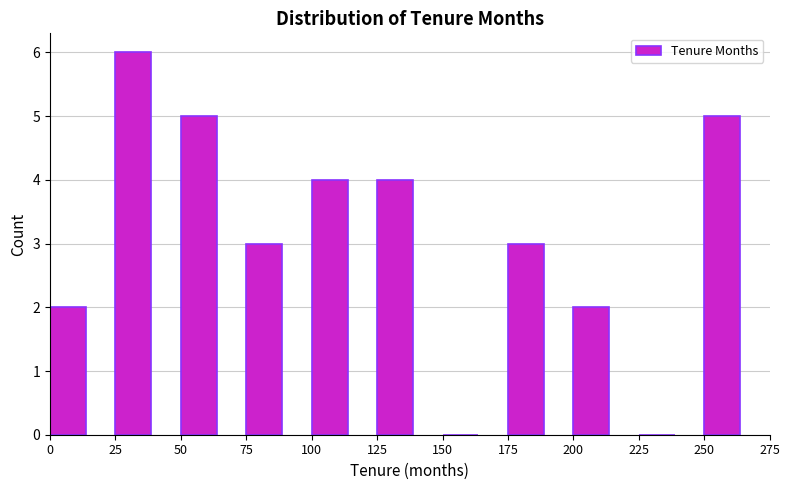

Reading left to right, list every bar in this chart as the range it spans on the x-axis followed by its height. The values are not printed on the chart, so give them approximately, as read against the axis.

0 to 25: 2
25 to 50: 6
50 to 75: 5
75 to 100: 3
100 to 125: 4
125 to 150: 4
150 to 175: 0
175 to 200: 3
200 to 225: 2
225 to 250: 0
250 to 275: 5